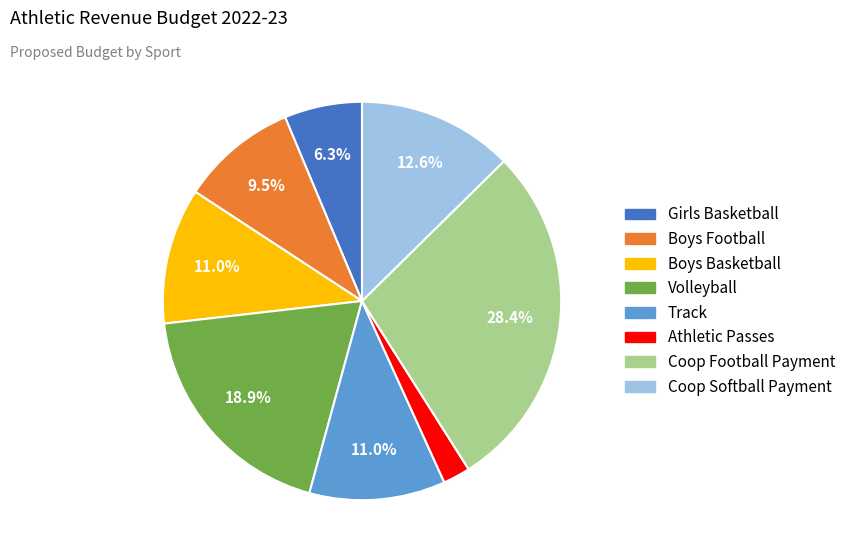

Between Coop Football Payment and Track, which is larger?

Coop Football Payment